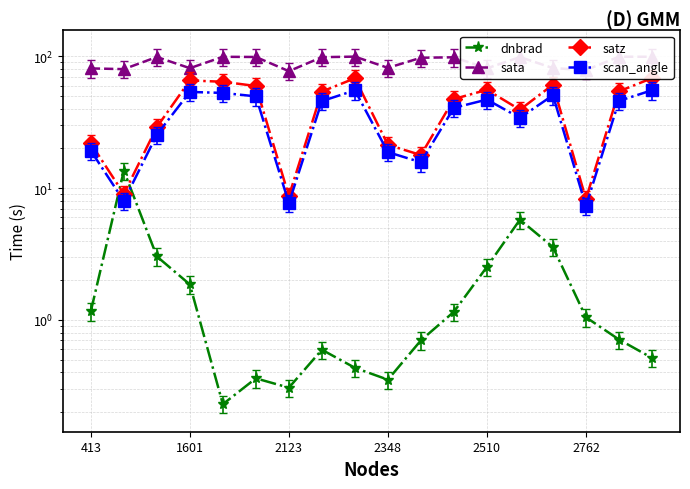

Is this an area chart (filled region under the line)?

No